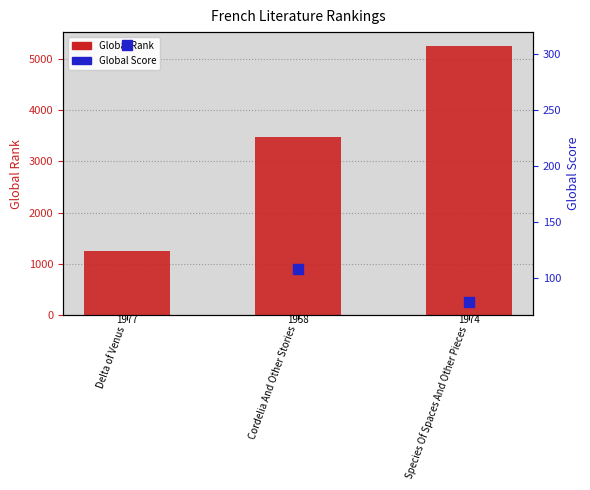

What are all the series names shown in the legend?

Global Rank, Global Score